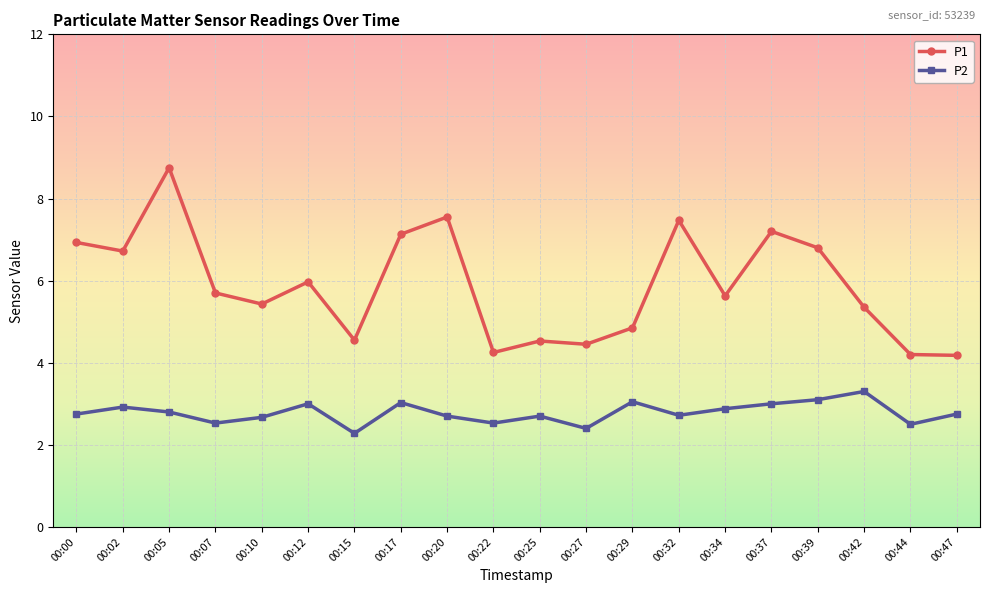

The P2 series shows 3.1 at 00:39. True or false?

True